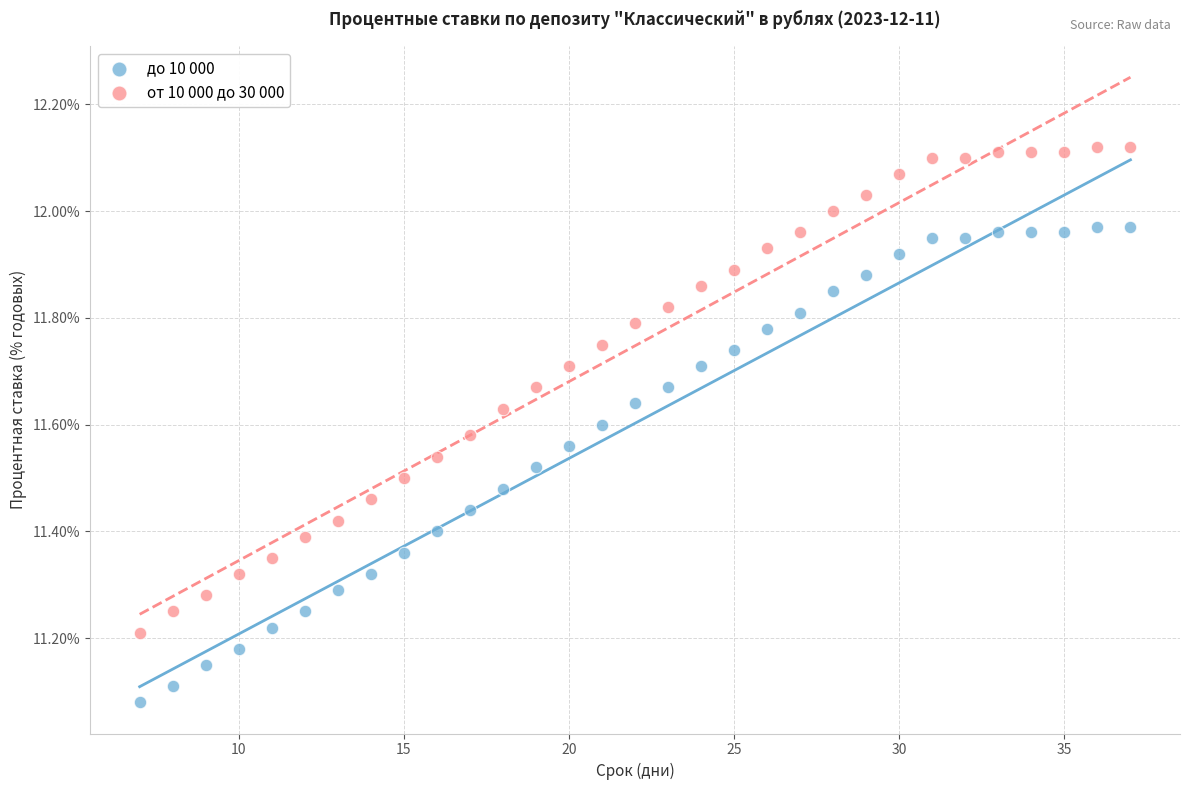

Across all data points, what is the range of X values (max minus min)?

30.0